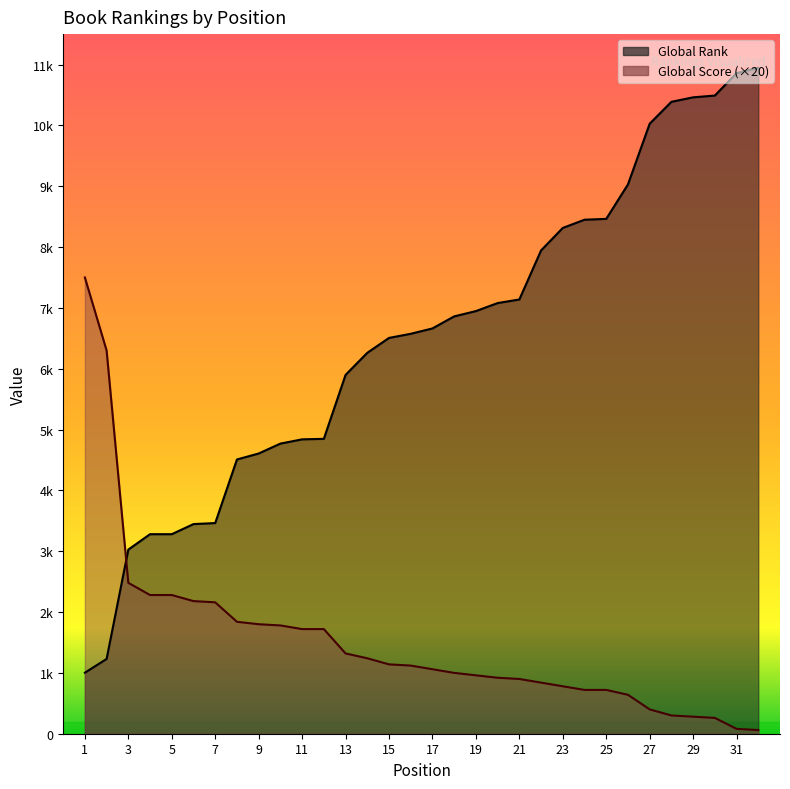

True or false: Global Score has more than 1 interior local peaks.

False